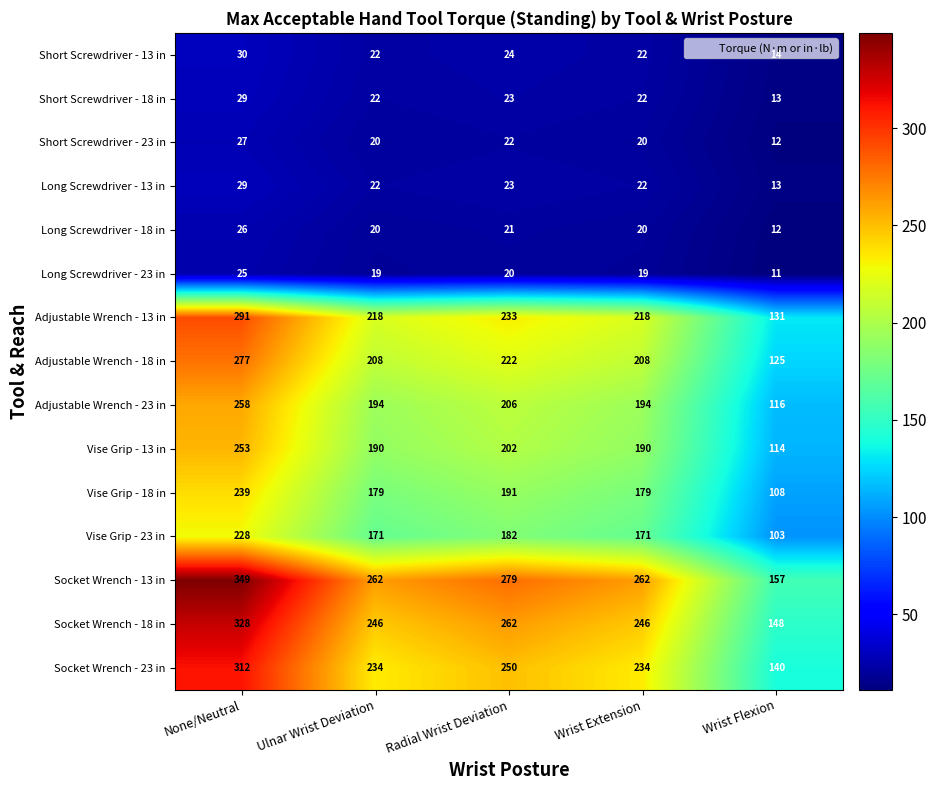

Which series has the widest spread of values?

Socket Wrench - 13 in